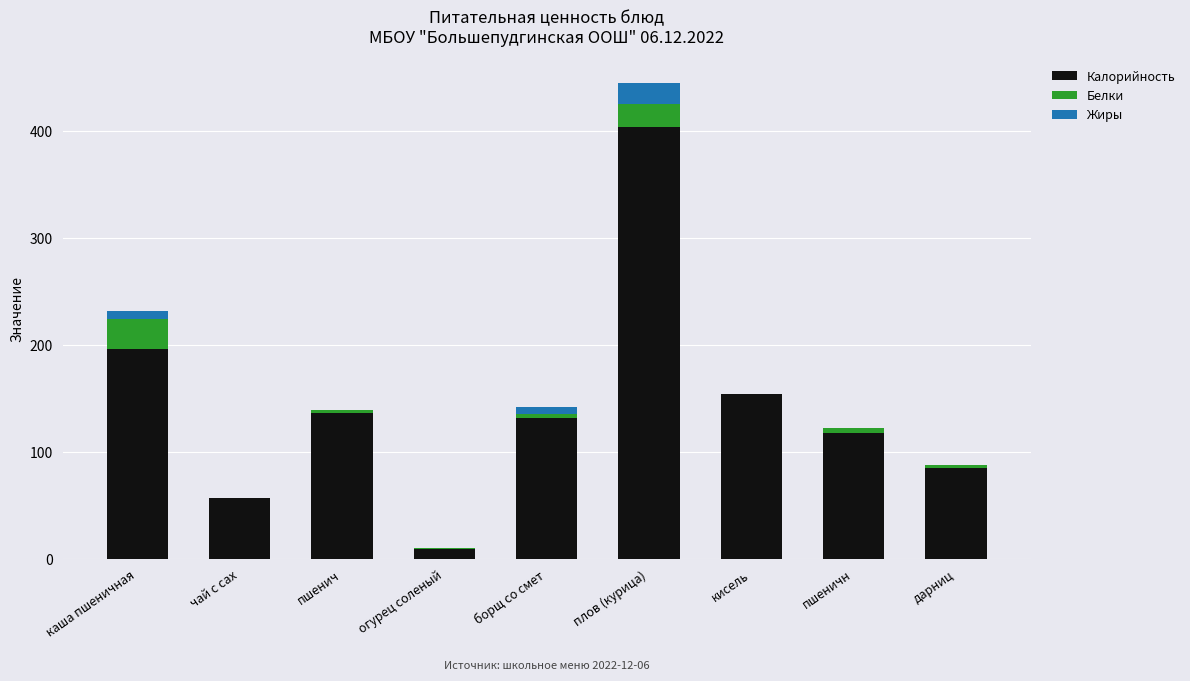

Which category has the highest value in the Калорийность series?

плов (курица)